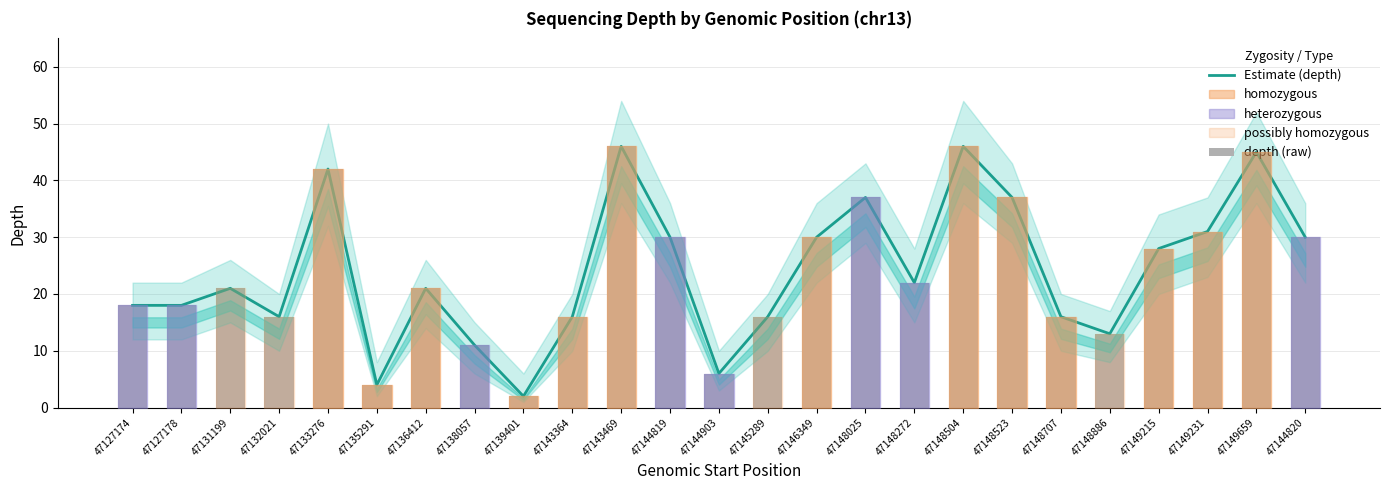

What value does the depth (raw) series have at 47149215, to the nearest 10?

30